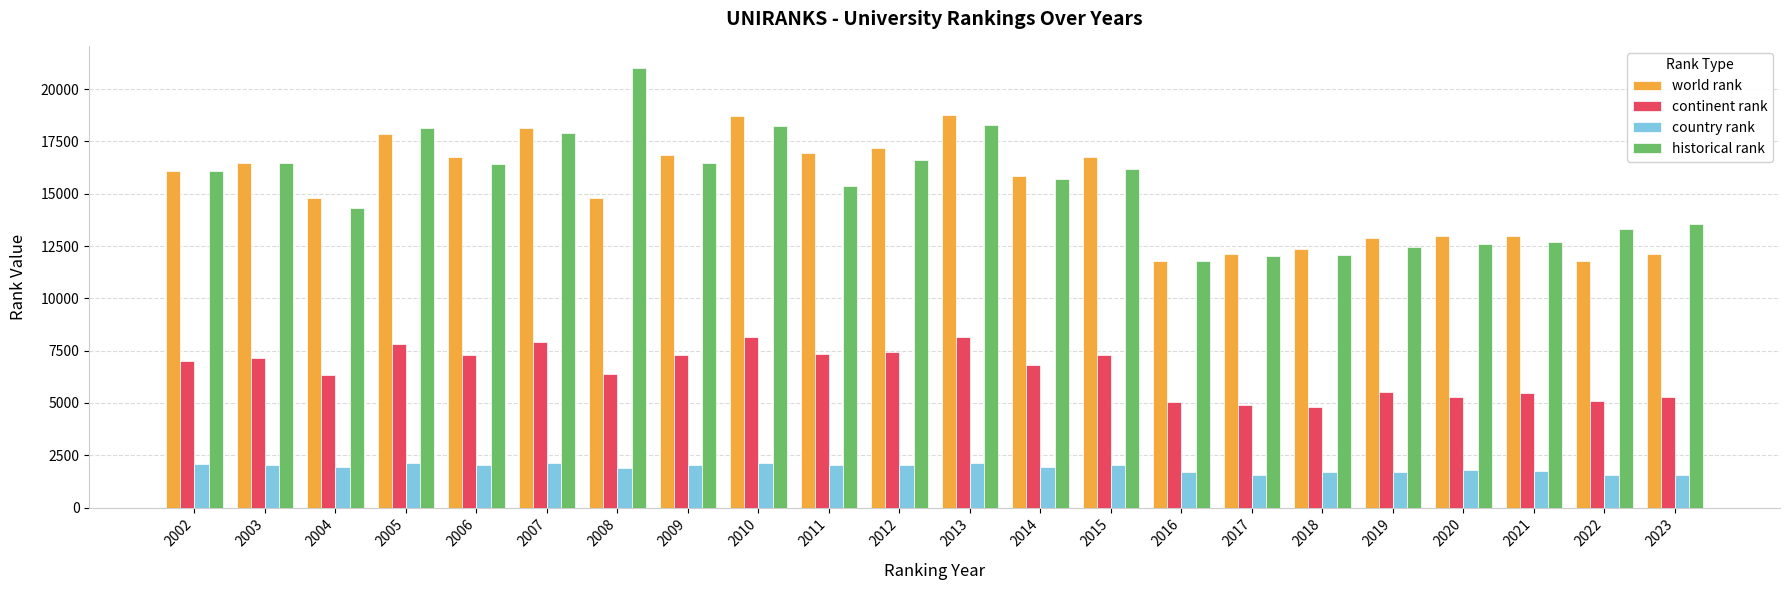

What is the smallest value displayed?

1547.0